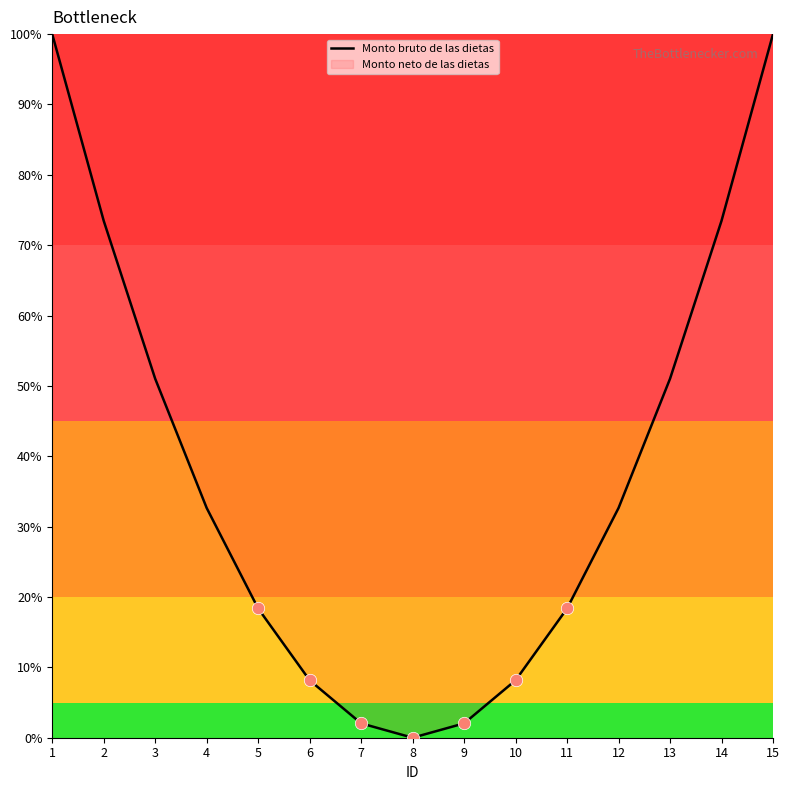

Which has a higher value, 11 or 12?

12